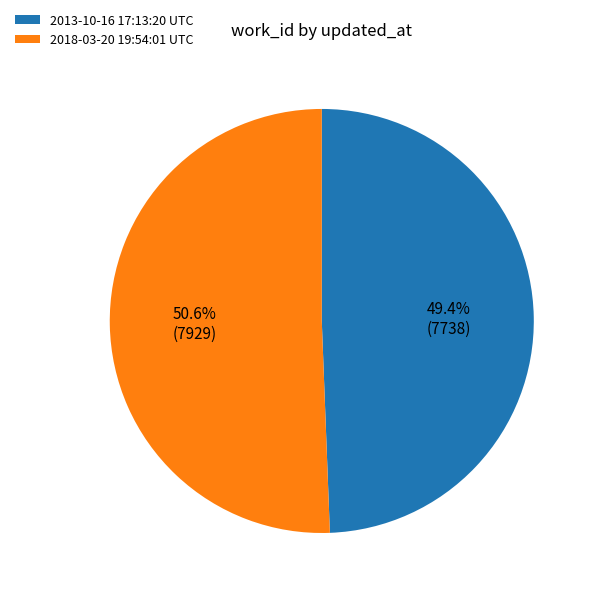

What is the smallest slice in the pie chart?

2013-10-16 17:13:20 UTC